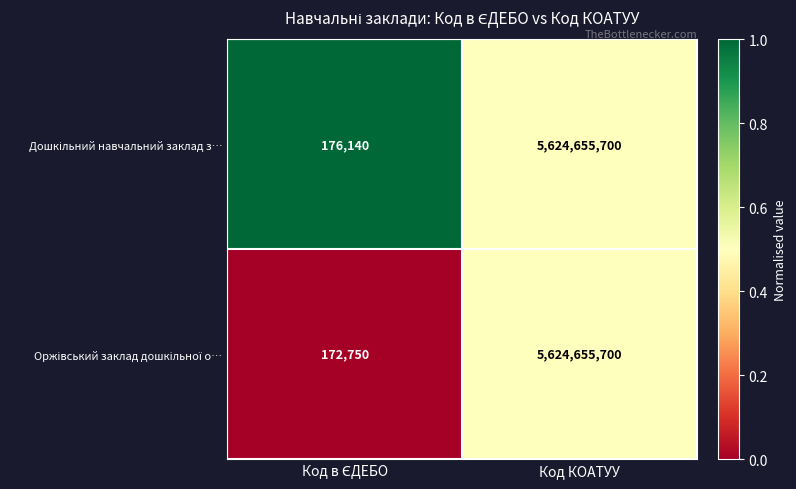

What is the maximum value shown in the chart?

5624655700